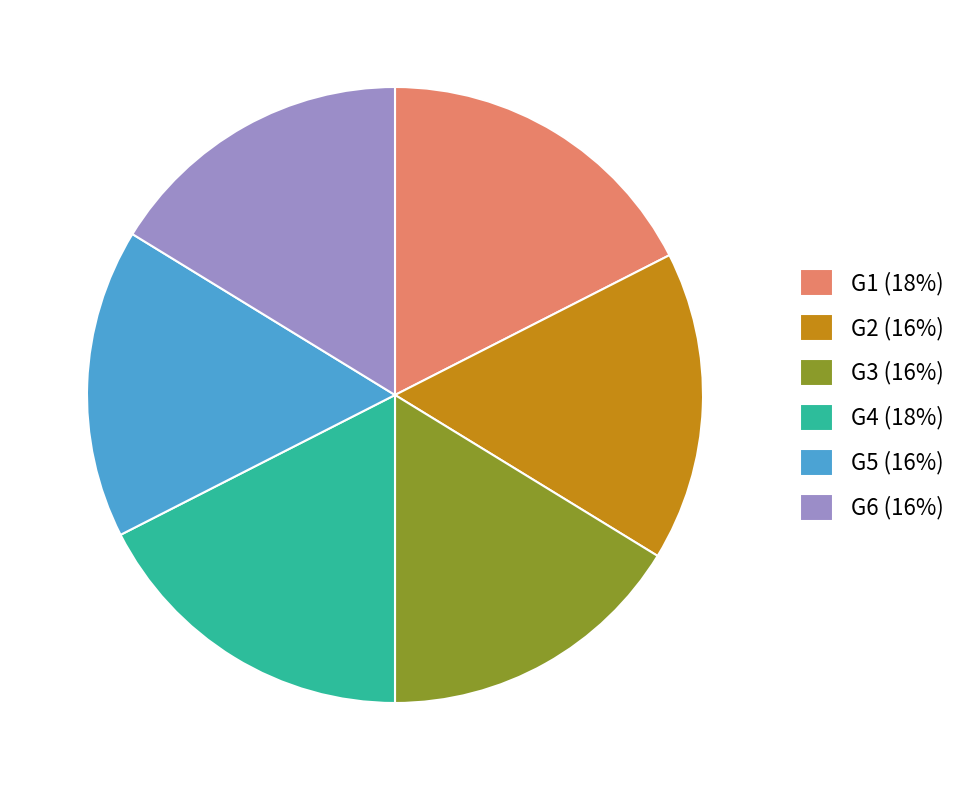

Between G6 (16%) and G4 (18%), which is larger?

G4 (18%)